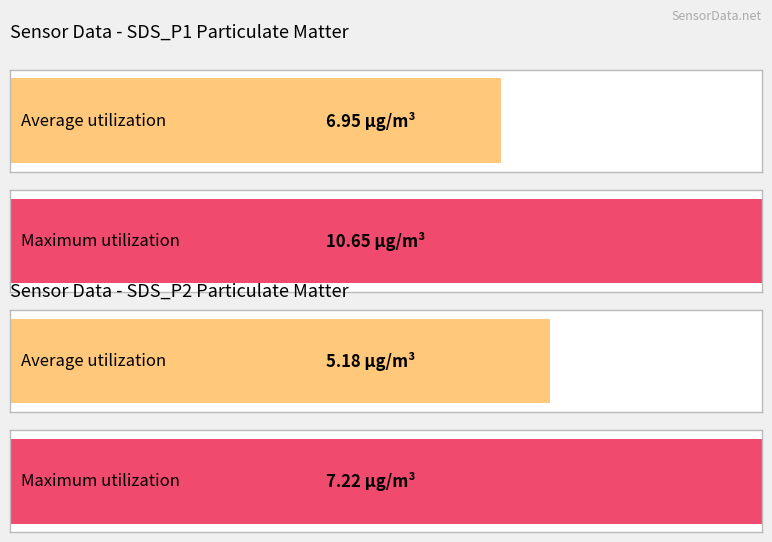

How many series are shown in this chart?

2